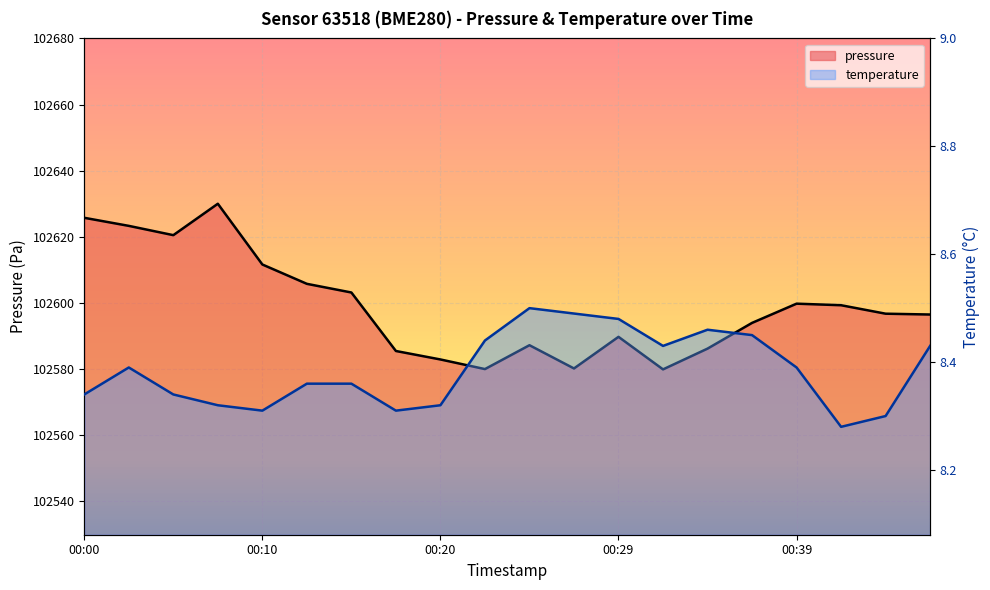

Which series has the largest total across all categories?

pressure